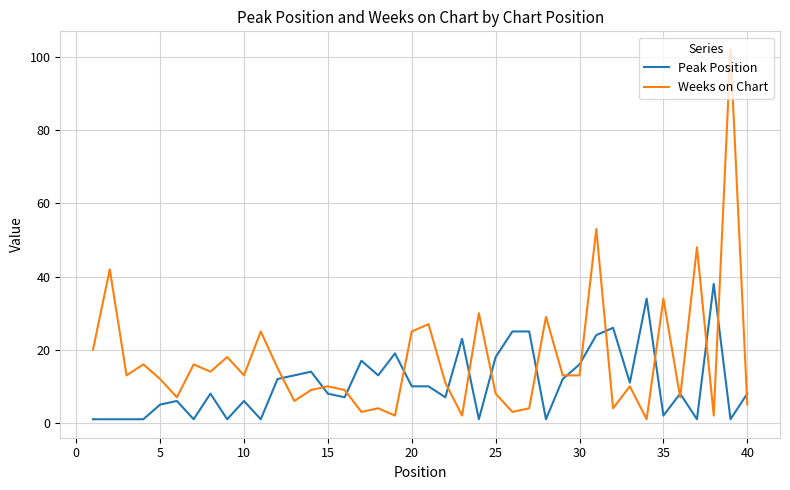

Reading left to right, list all the values displayed in this chart.

Peak Position: 1	1	1	1	5	6	1	8	1	6	1	12	13	14	8	7	17	13	19	10	10	7	23	1	18	25	25	1	12	16	24	26	11	34	2	8	1	38	1	8
Weeks on Chart: 20	42	13	16	12	7	16	14	18	13	25	15	6	9	10	9	3	4	2	25	27	11	2	30	8	3	4	29	13	13	53	4	10	1	34	7	48	2	102	5